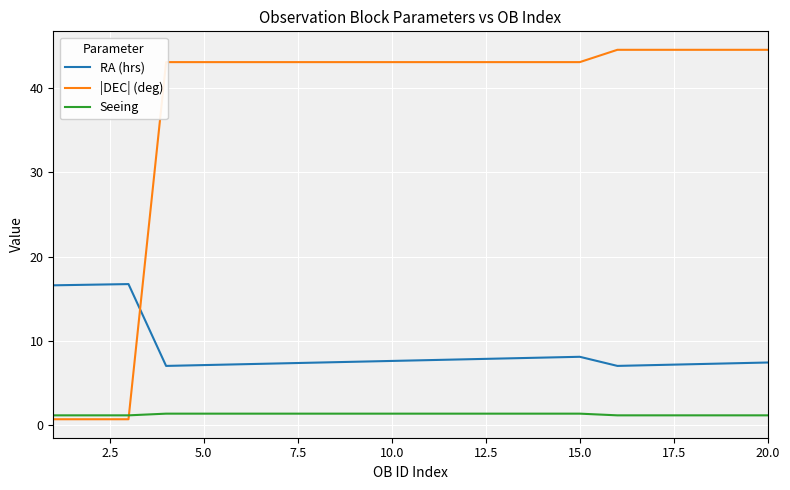

What is the maximum value for Seeing?

1.4